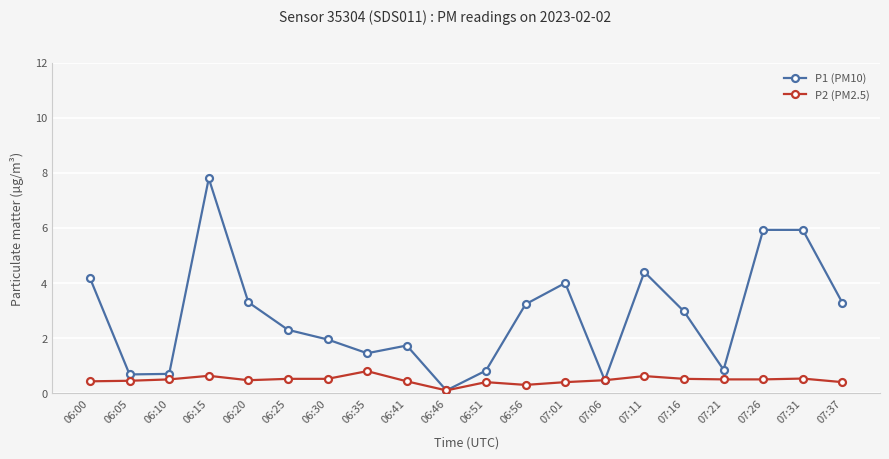

Is the value of P1 (PM10) at 06:35 greater than the value of P2 (PM2.5) at 07:26?

Yes